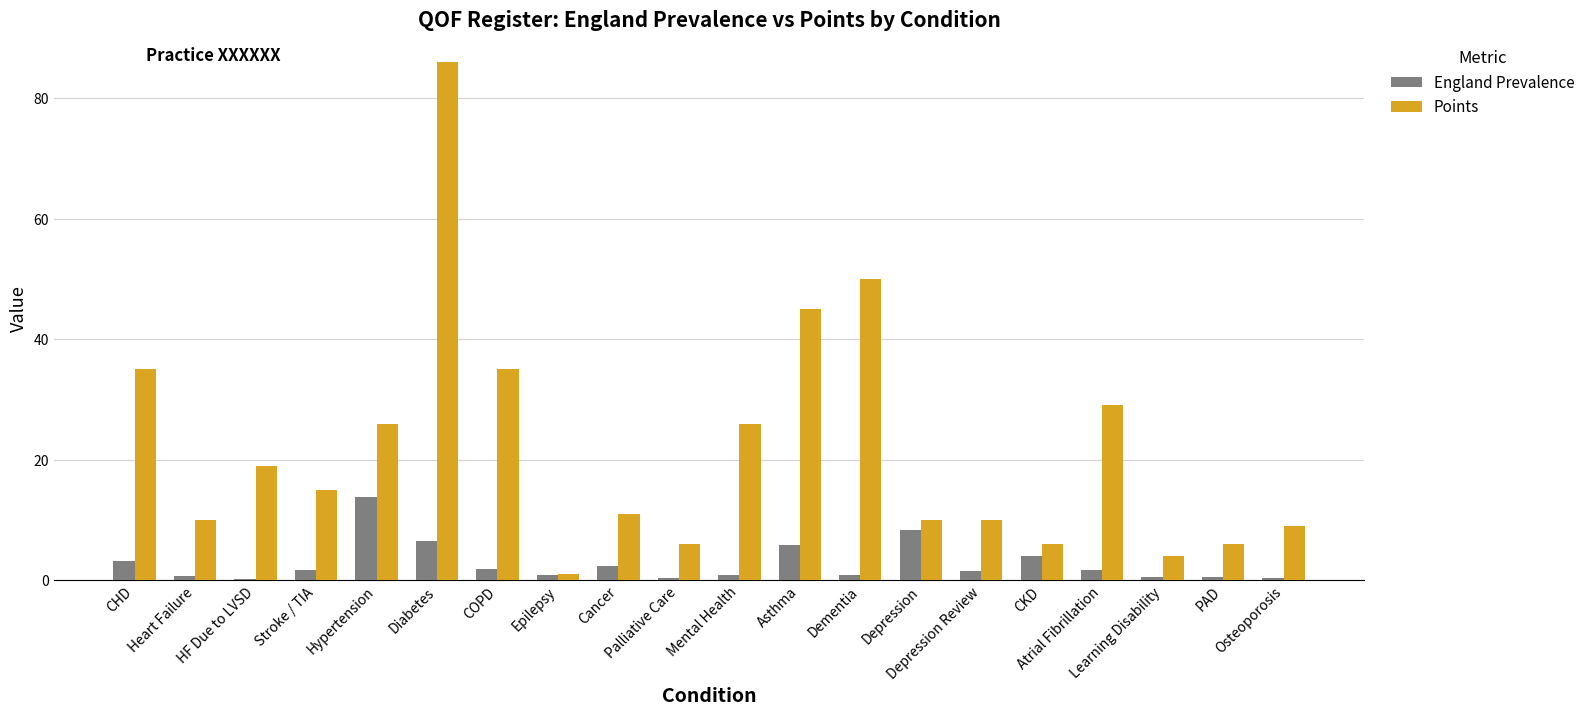

How many categories are shown in the chart?

20